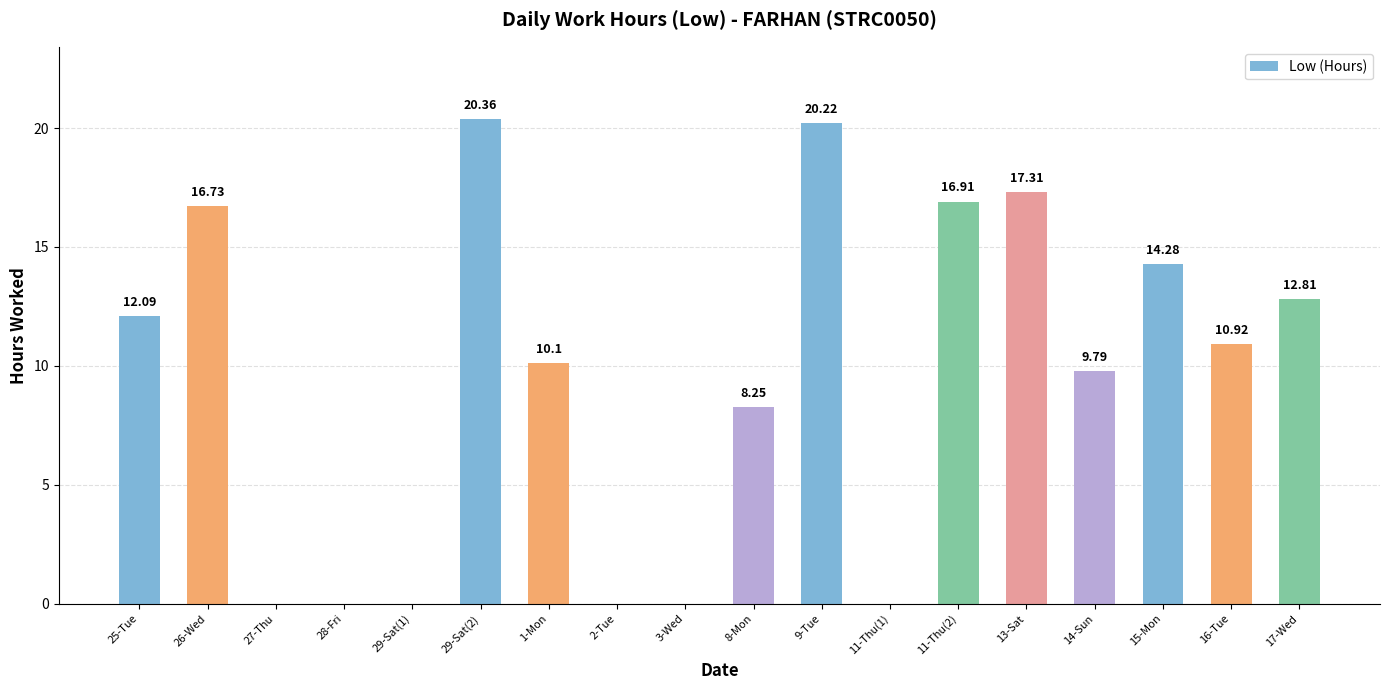

What is the sum of the values at 9-Tue and 8-Mon?

28.5